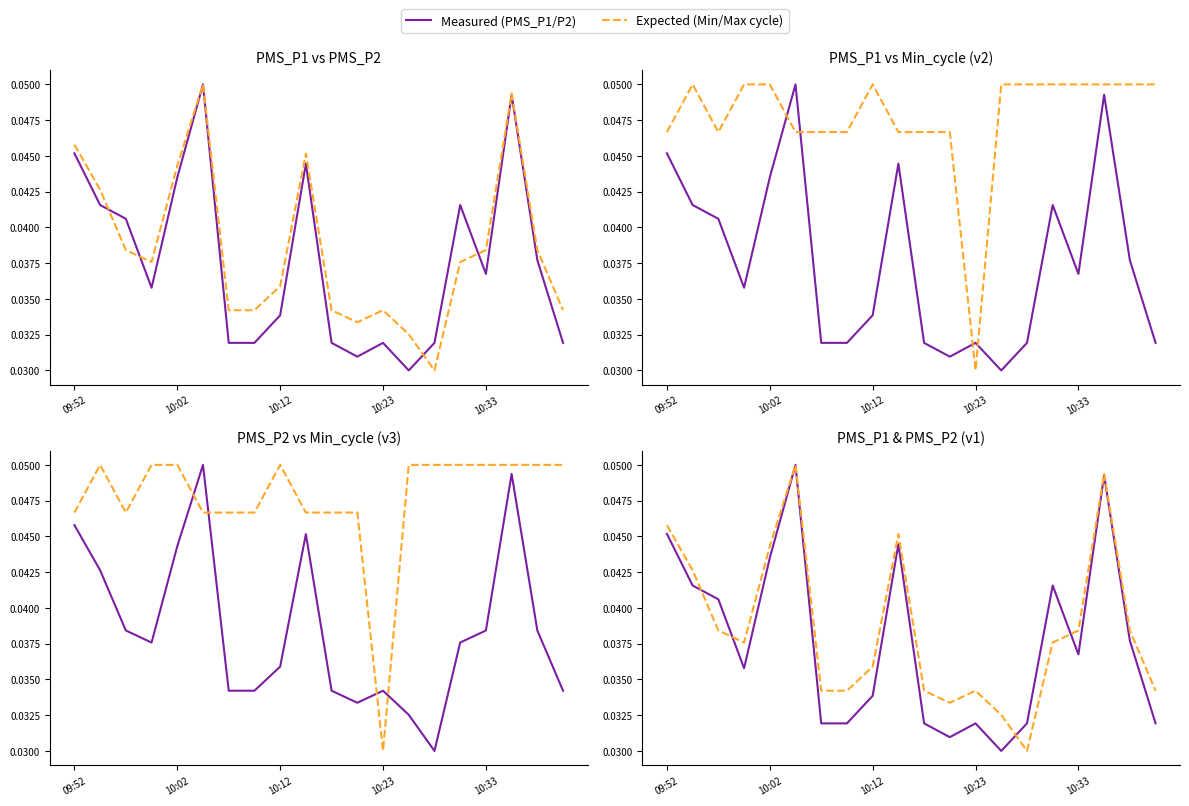

Which has a higher value, 10 or 12?

10